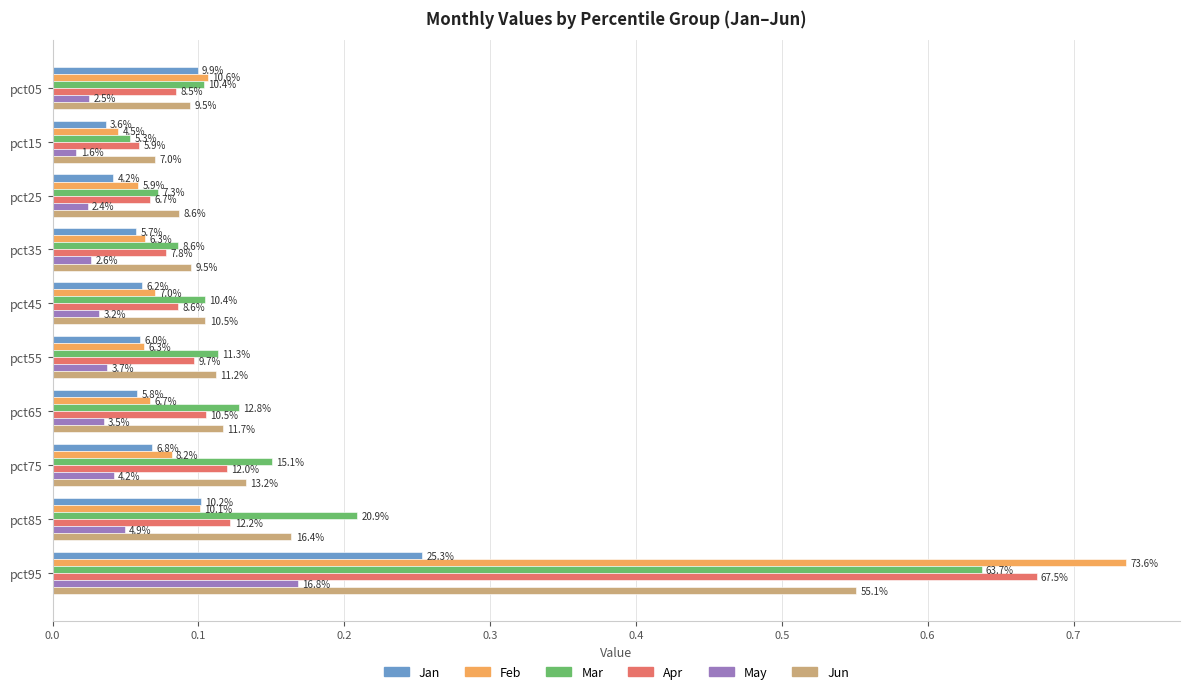

What are all the series names shown in the legend?

Jan, Feb, Mar, Apr, May, Jun